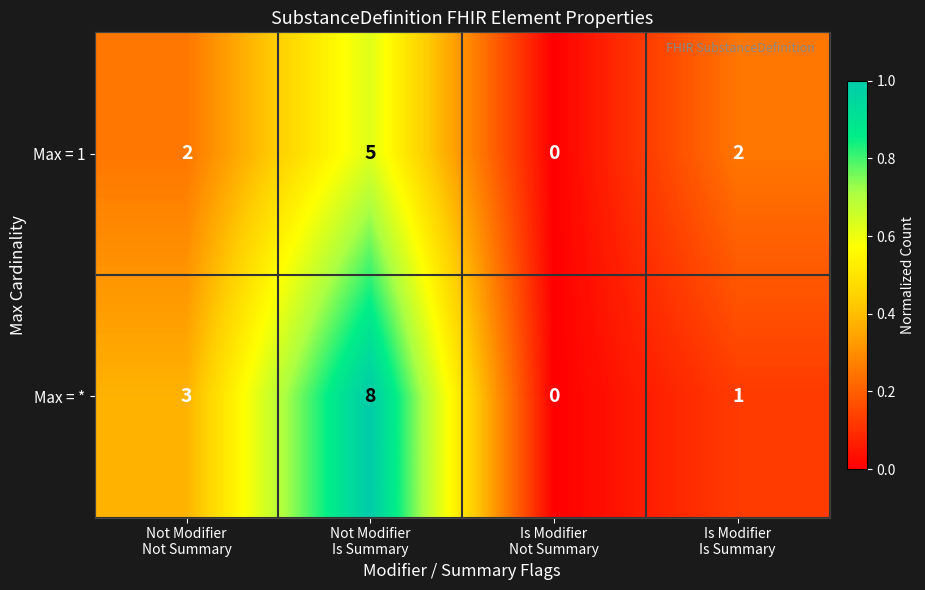

Rank the series by their maximum value, from lowest to highest.

Max = 1, Max = *